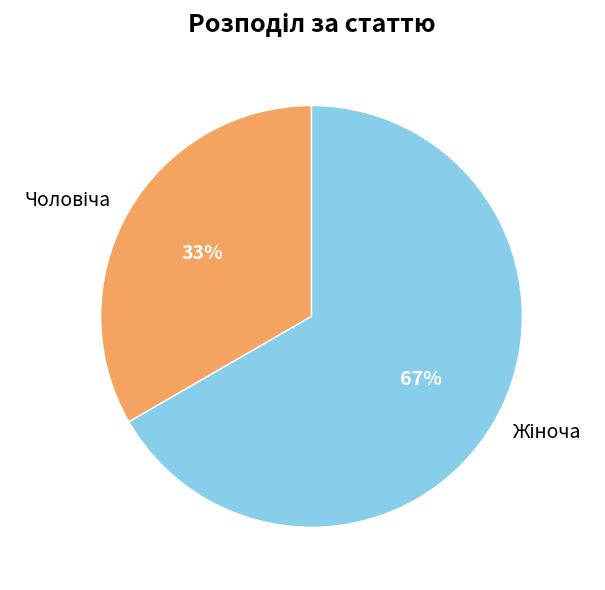

To the nearest percent, what is the average slice percentage?

50%